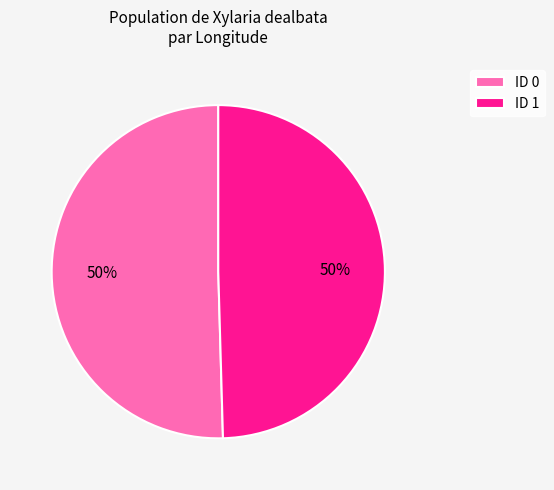

Approximately how many times larger is the value at ID 1 compared to ID 0?

1.0